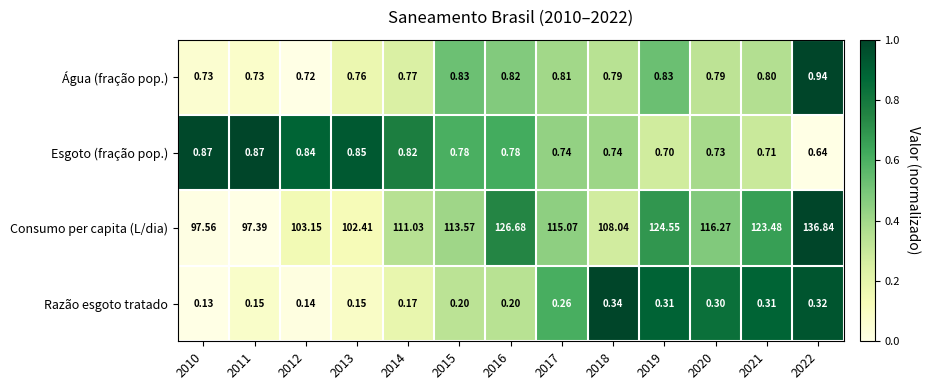

Rank the series by their maximum value, from lowest to highest.

Razão esgoto tratado, Esgoto (fração pop.), Água (fração pop.), Consumo per capita (L/dia)